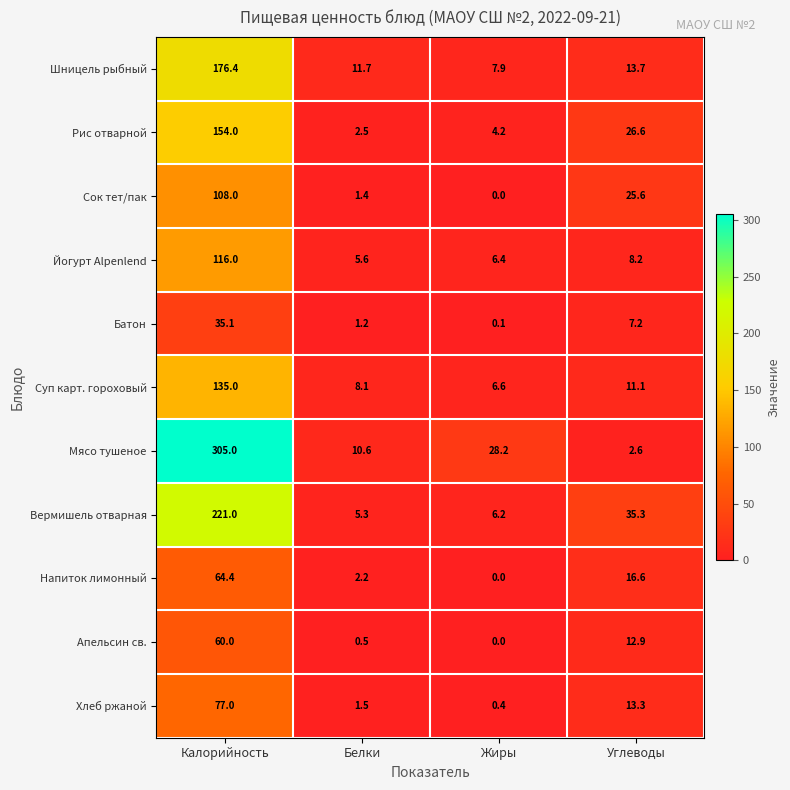

Which category has the highest value across all series?

Калорийность